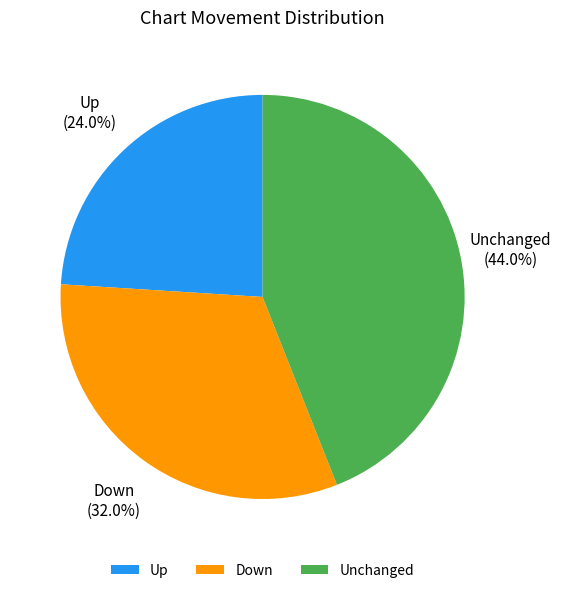

Does Unchanged represent more than half of the total?

No